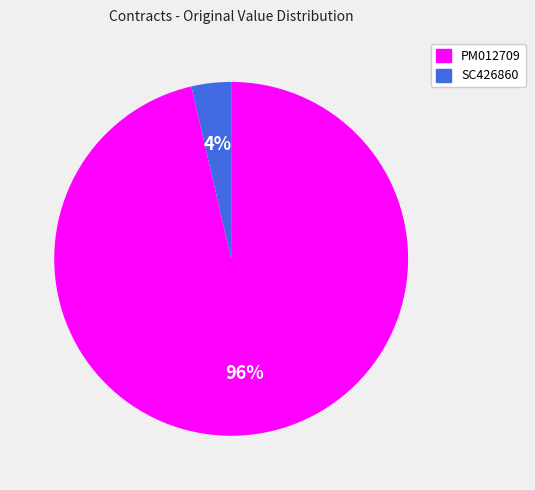

To the nearest percent, what portion does PM012709 represent?

96%